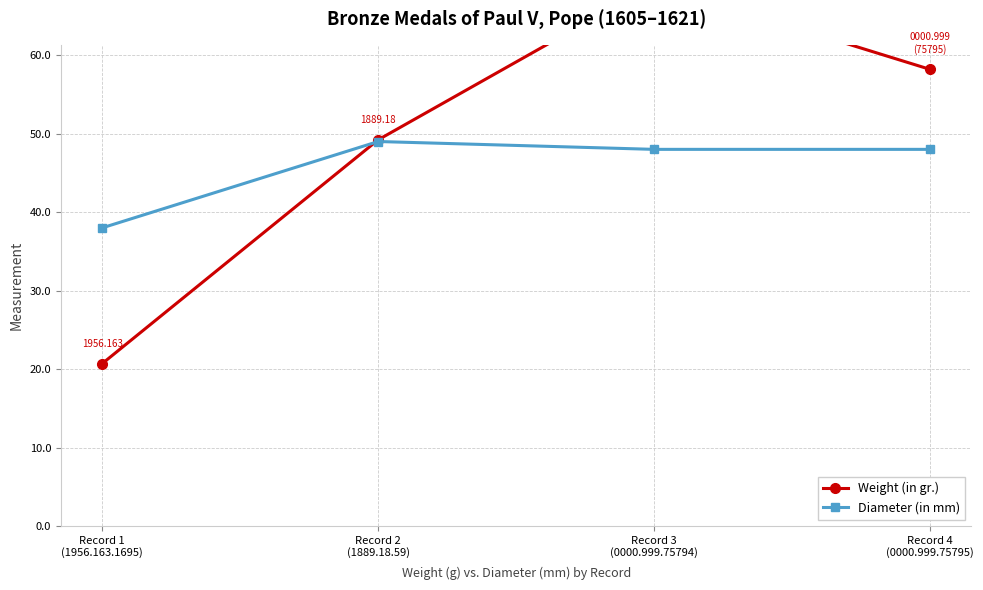

True or false: Weight (in gr.) and Diameter (in mm) intersect in this chart.

True